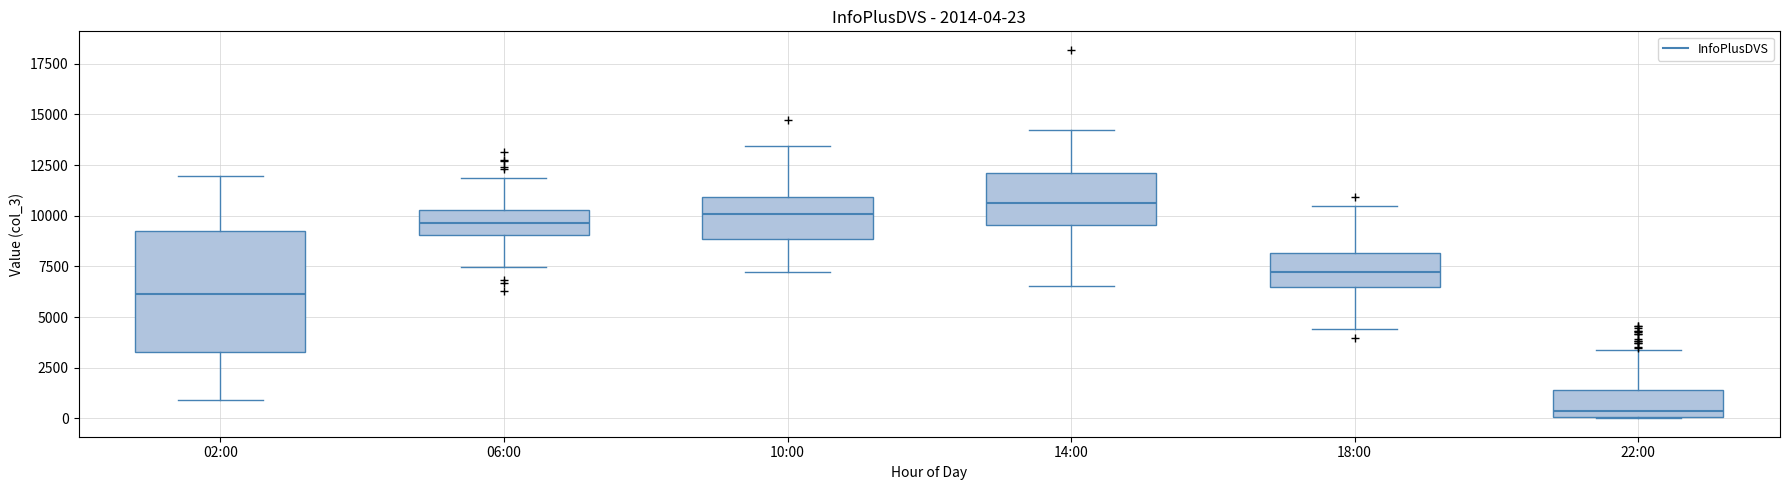

Which box is the tallest, from its lower edge to its upper edge?

02:00